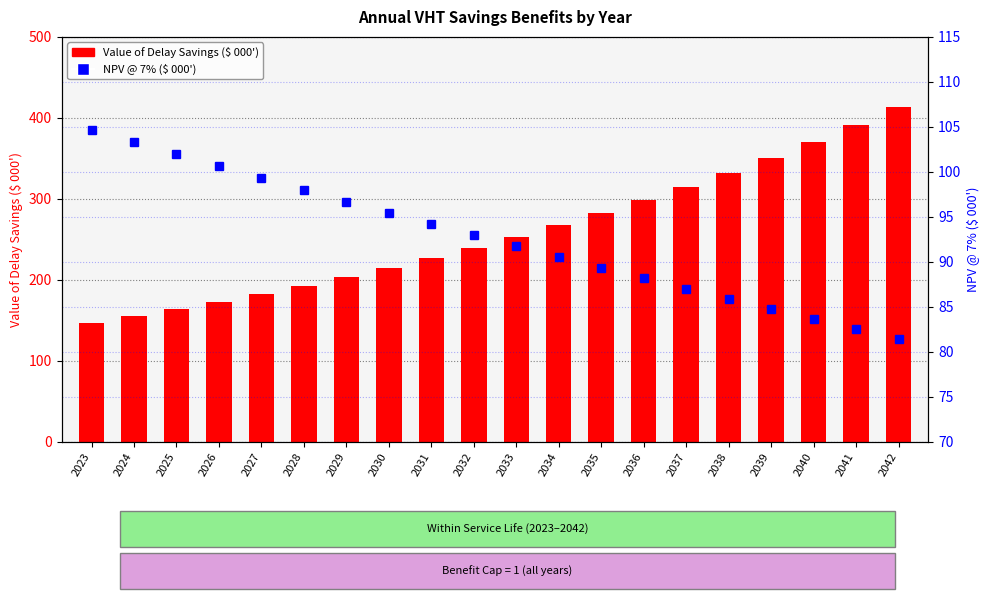

How many data points does each series have?

20